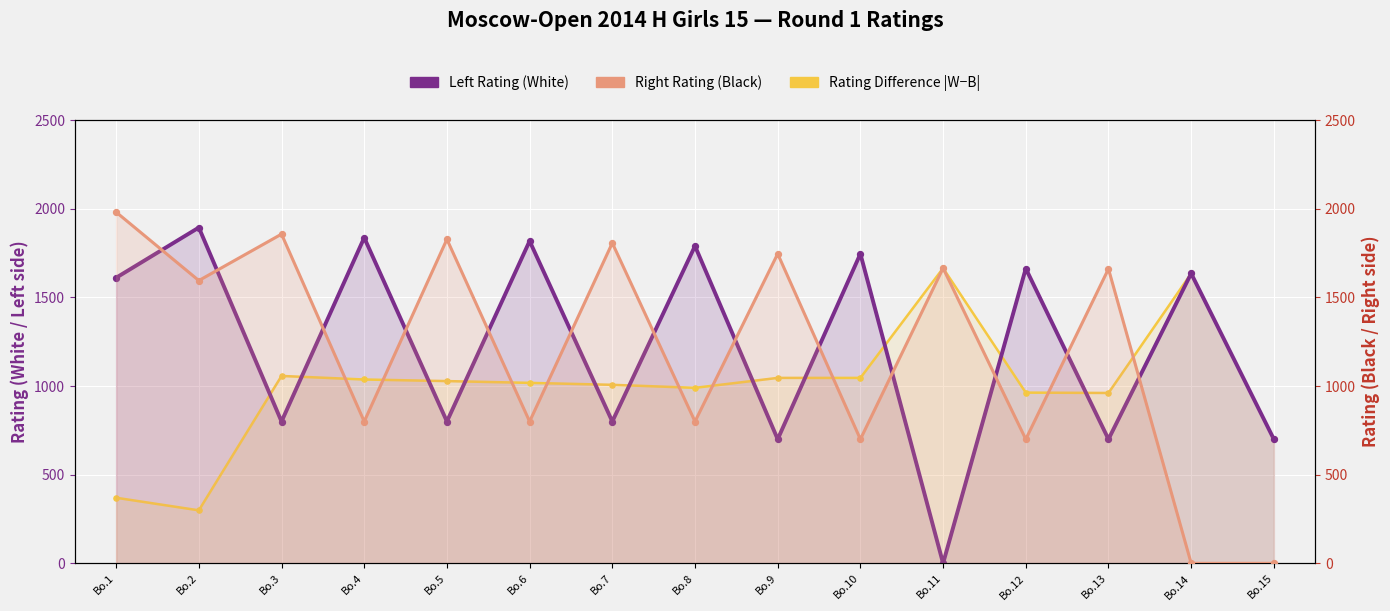

What is the total value across all series at Bo.12?

3326